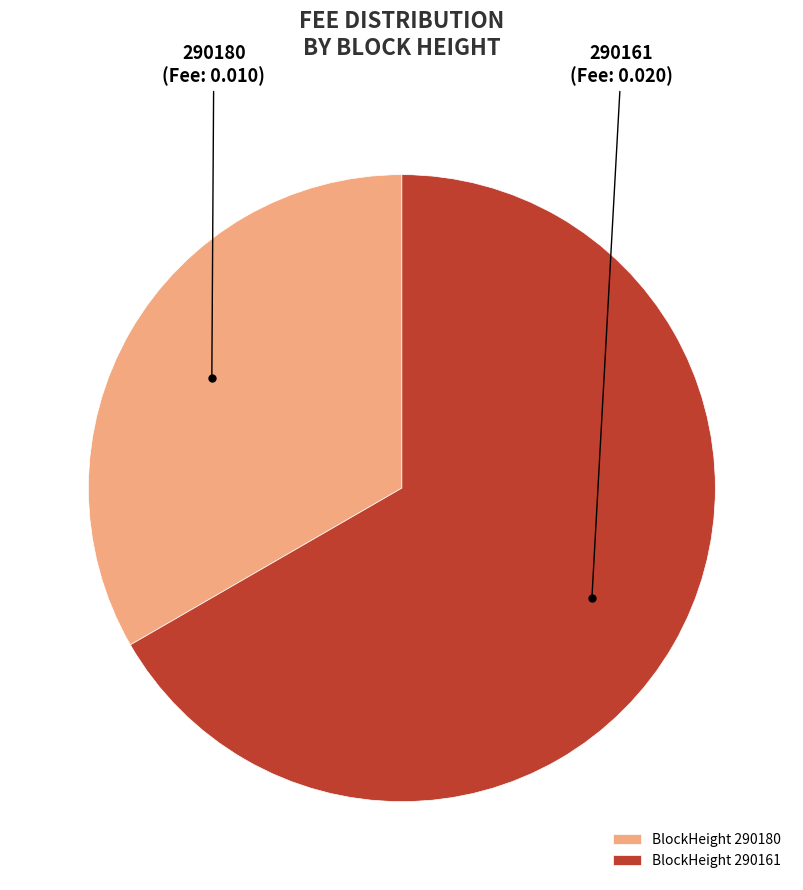

Which slice is the smallest?

290180